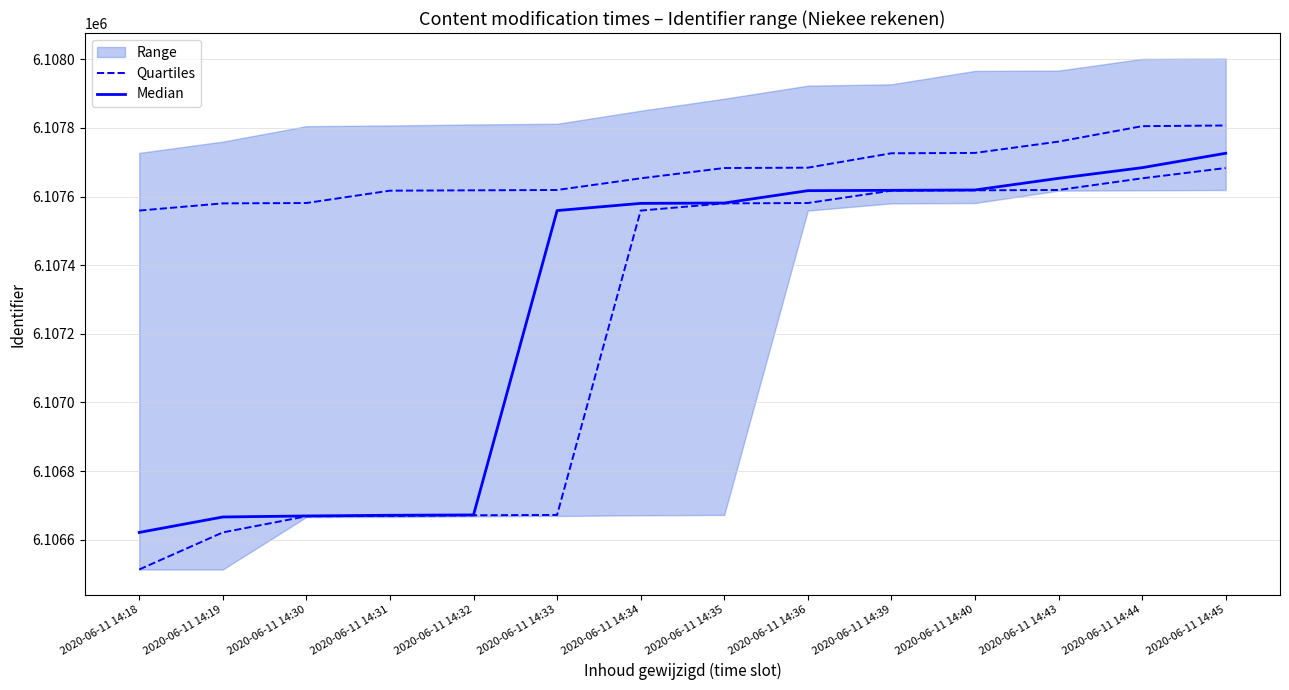

True or false: Median and Quartiles intersect in this chart.

False